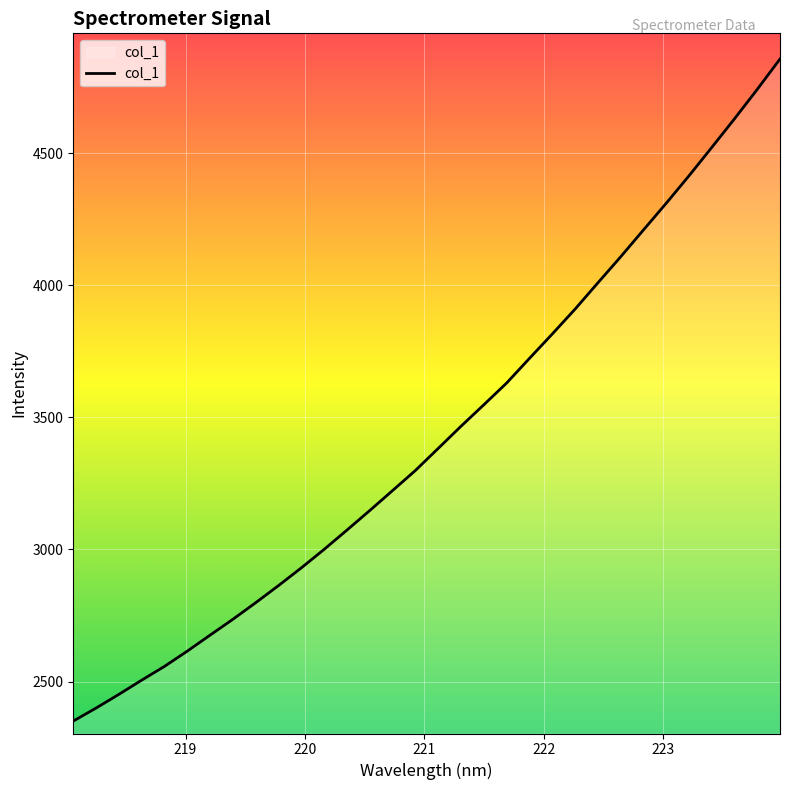

True or false: there are more than 2 points higher than both neighbors.

False